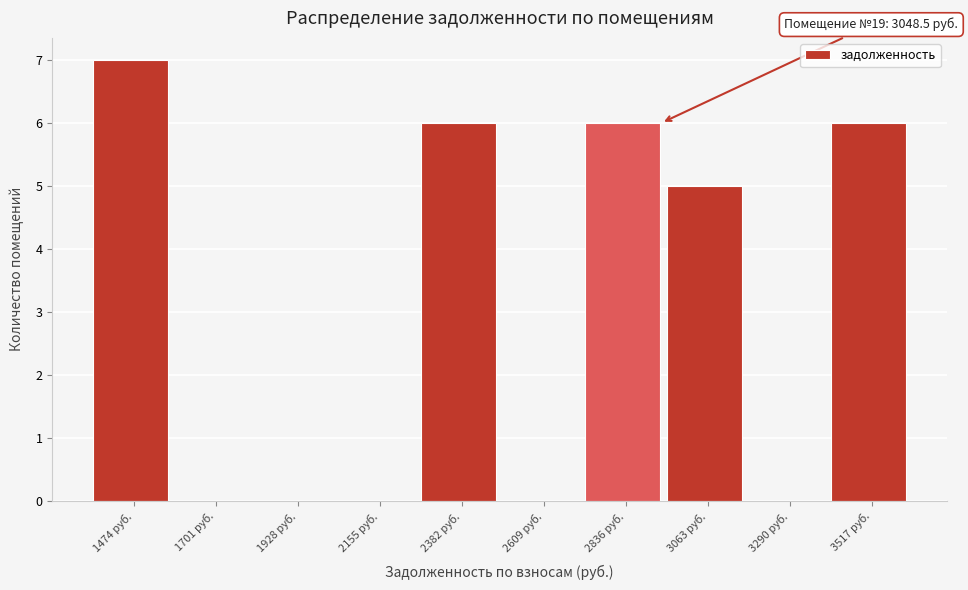

Reading right to left, what are all the values shown in this chart?

3517 руб.=6	3290 руб.=0	3063 руб.=5	2836 руб.=6	2609 руб.=0	2382 руб.=6	2155 руб.=0	1928 руб.=0	1701 руб.=0	1474 руб.=7